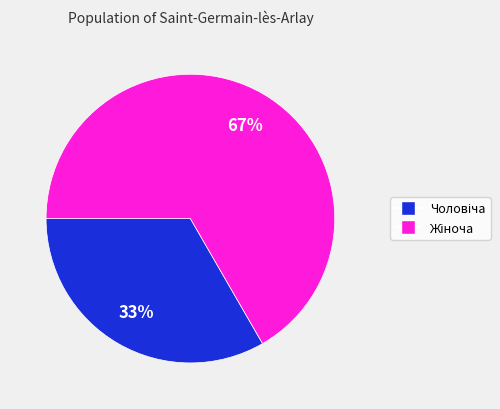

Does any single category account for the majority?

Yes